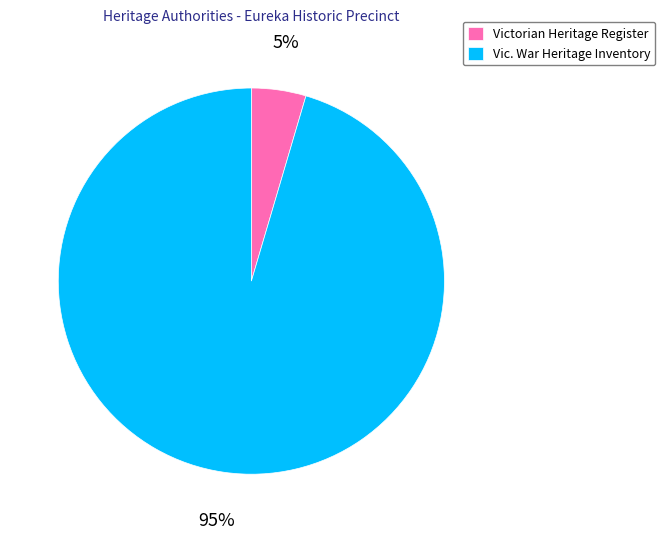

True or false: Victorian Heritage Register accounts for 18% of the total.

False